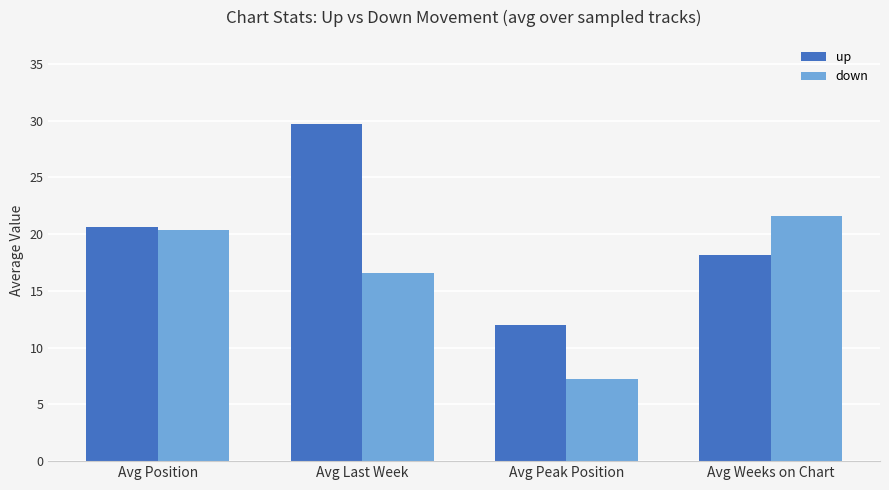

How many values in the down series are below 20?

2